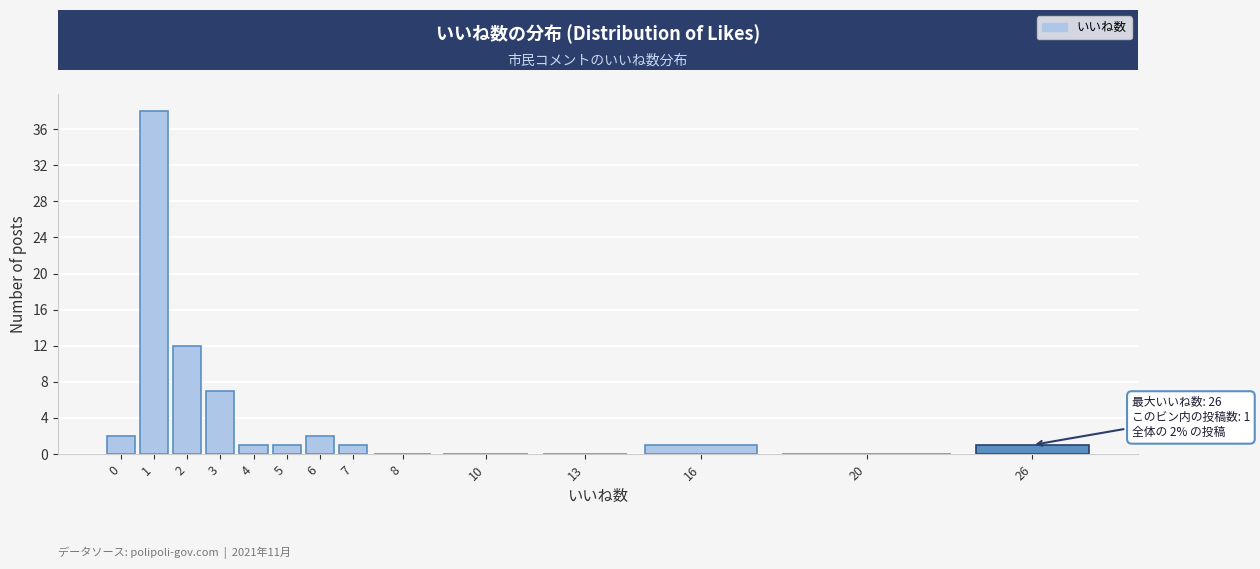

Reading right to left, what are all the values shown in this chart?

26=1	20=0	16=1	13=0	10=0	8=0	7=1	6=2	5=1	4=1	3=7	2=12	1=38	0=2